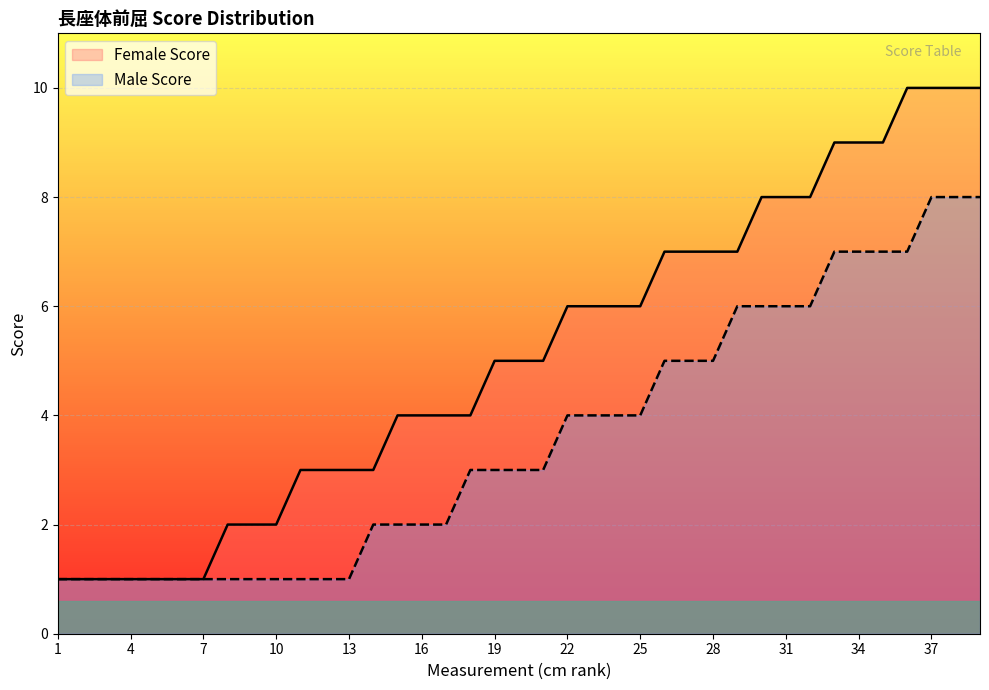

What is the value of the Male Score point at the 5th from the left?

1